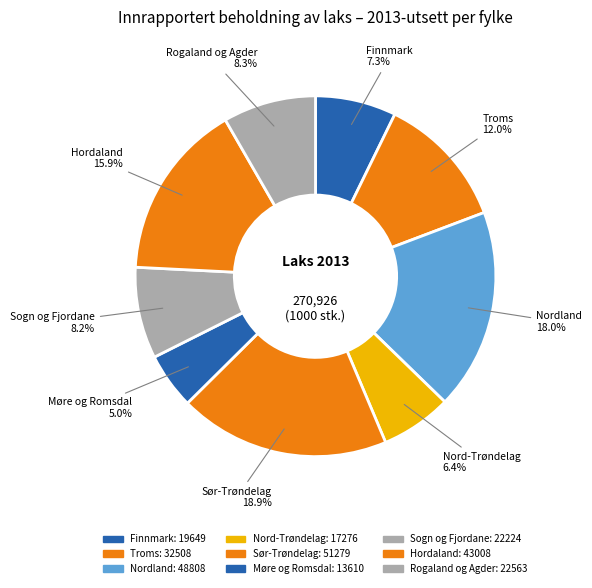

Which has a higher value, Møre og Romsdal or Rogaland og Agder?

Rogaland og Agder